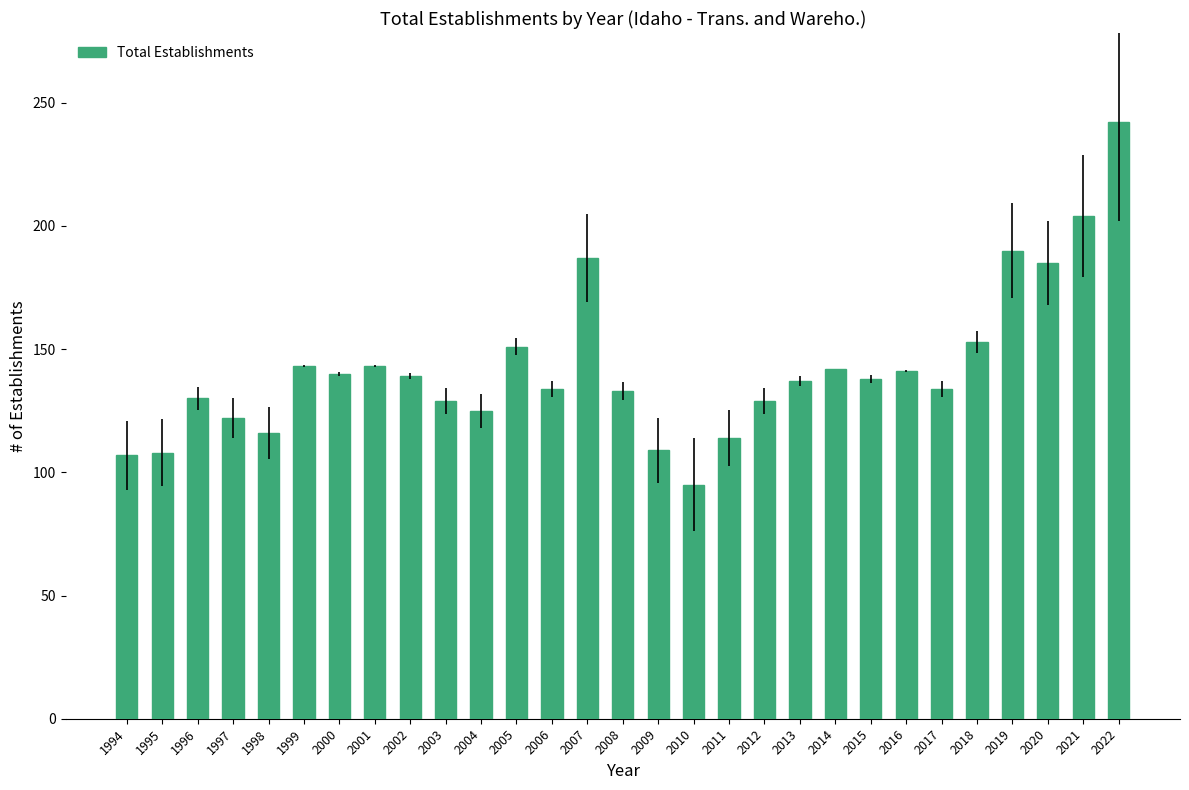

What is the value of the 16th bar from the left?

109